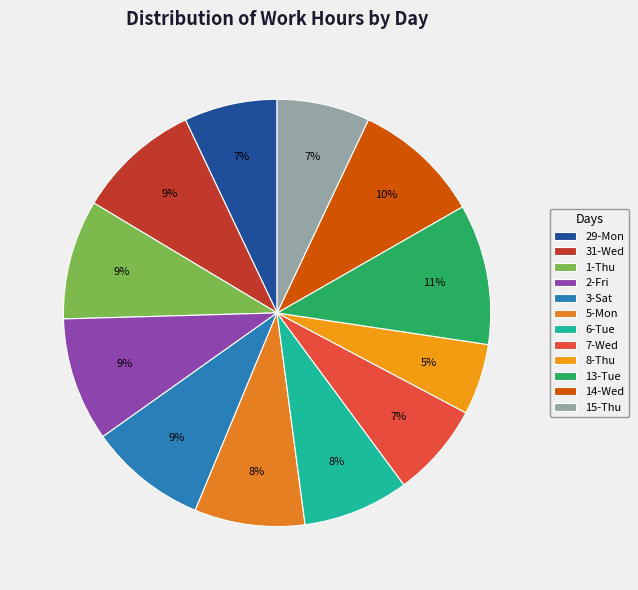

True or false: 13-Tue accounts for 11% of the total.

True